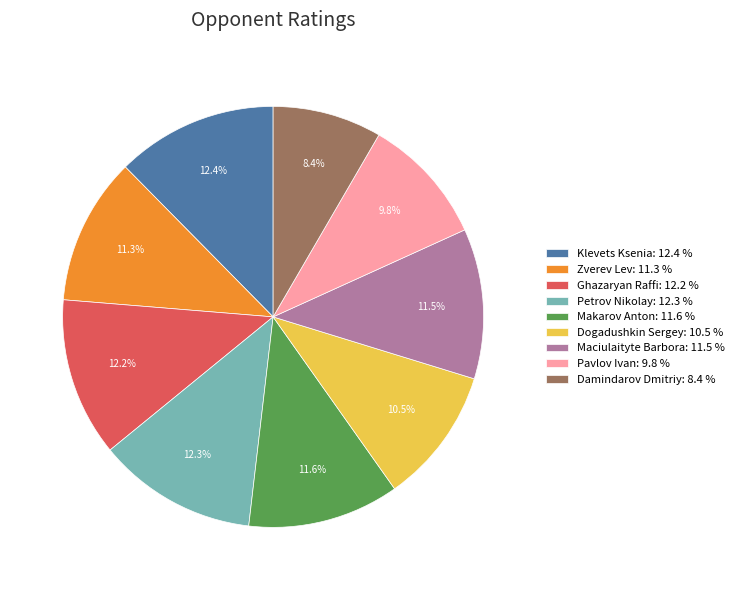

Approximately how many times larger is the value at Klevets Ksenia: 12.4 % compared to Pavlov Ivan: 9.8 %?

1.3